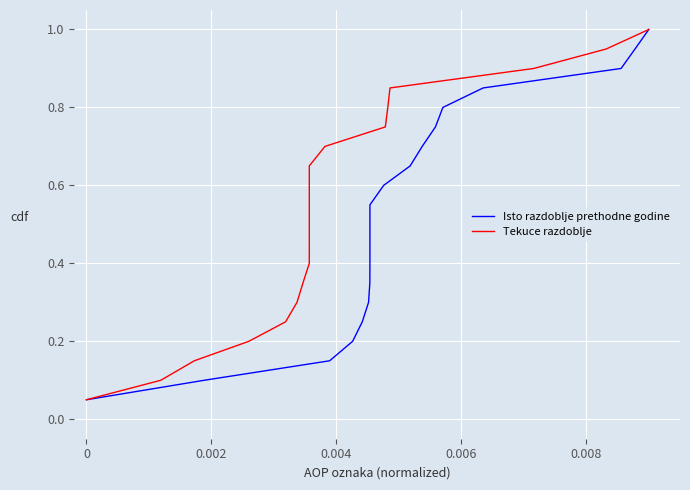

At how many categories does at least one series exceed 0?

20